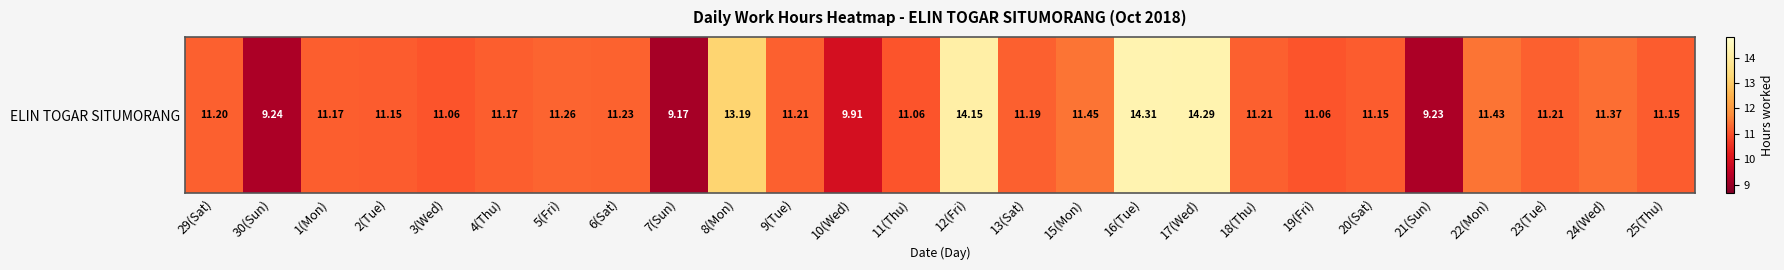

What is the difference between the maximum and minimum values?

5.1